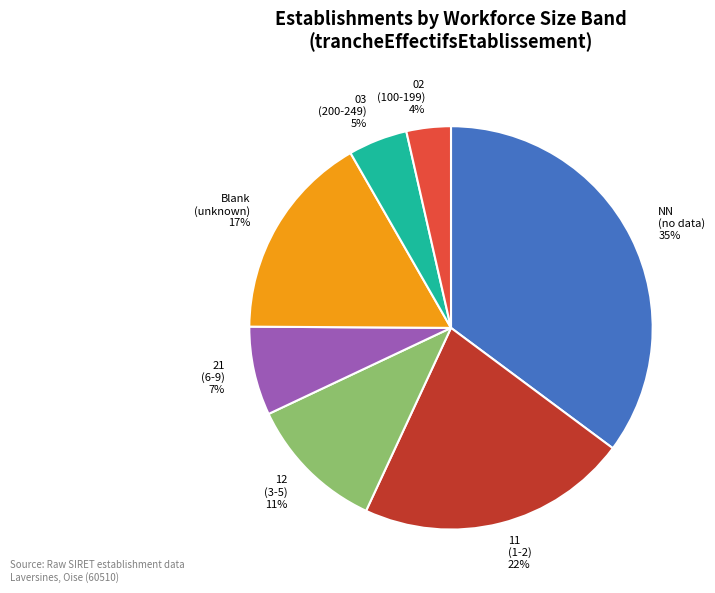

How many slices are in this pie chart?

7